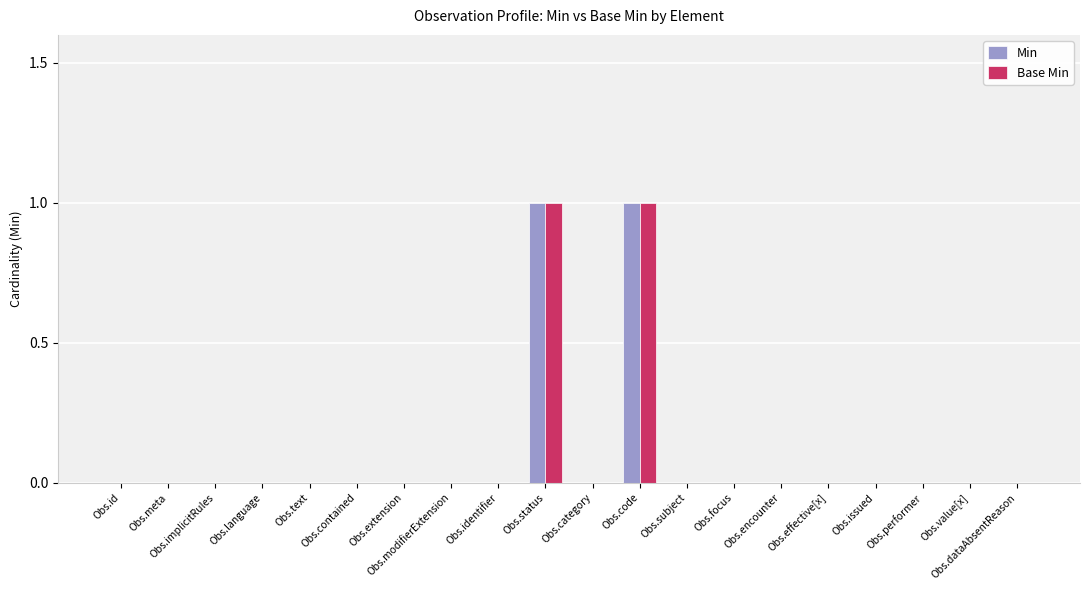

The value of Min at Obs.performer is 0. True or false?

True